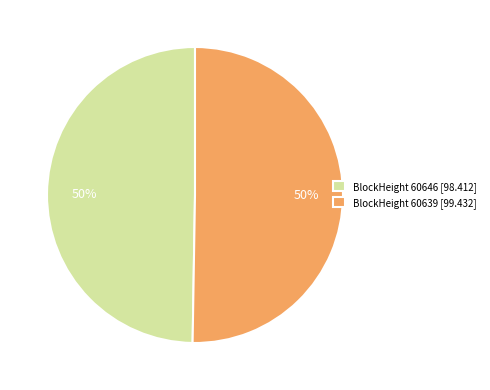

To the nearest percent, what is the combined percentage of BlockHeight 60646 [98.412] and BlockHeight 60639 [99.432]?

100%